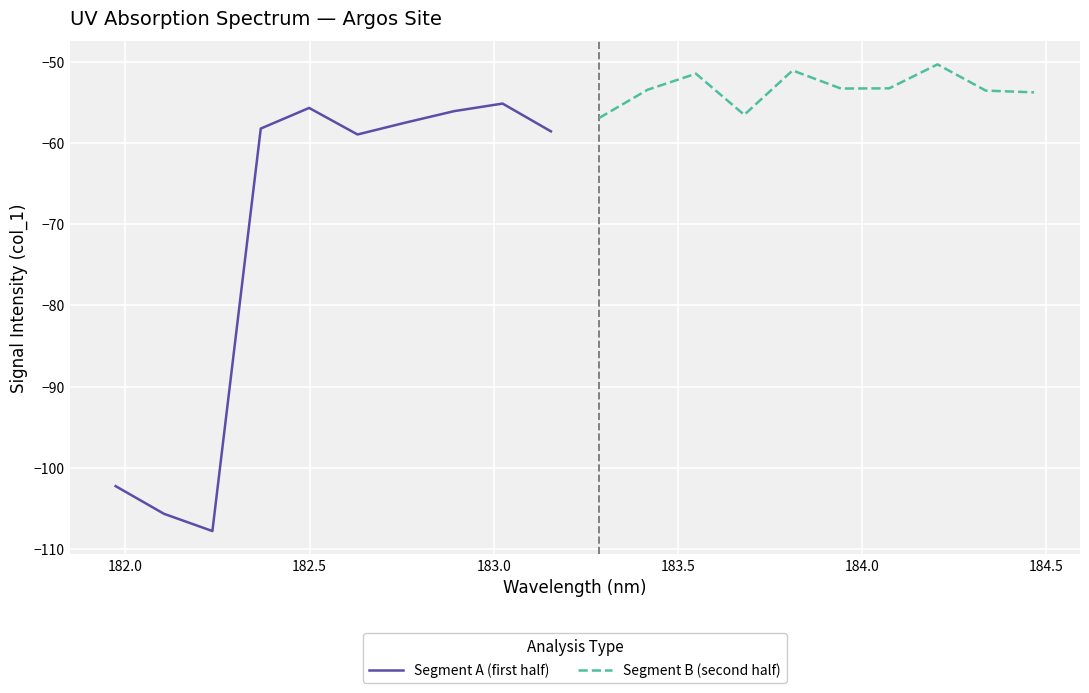

What is the lowest value of the Segment B (second half) series?

-56.9